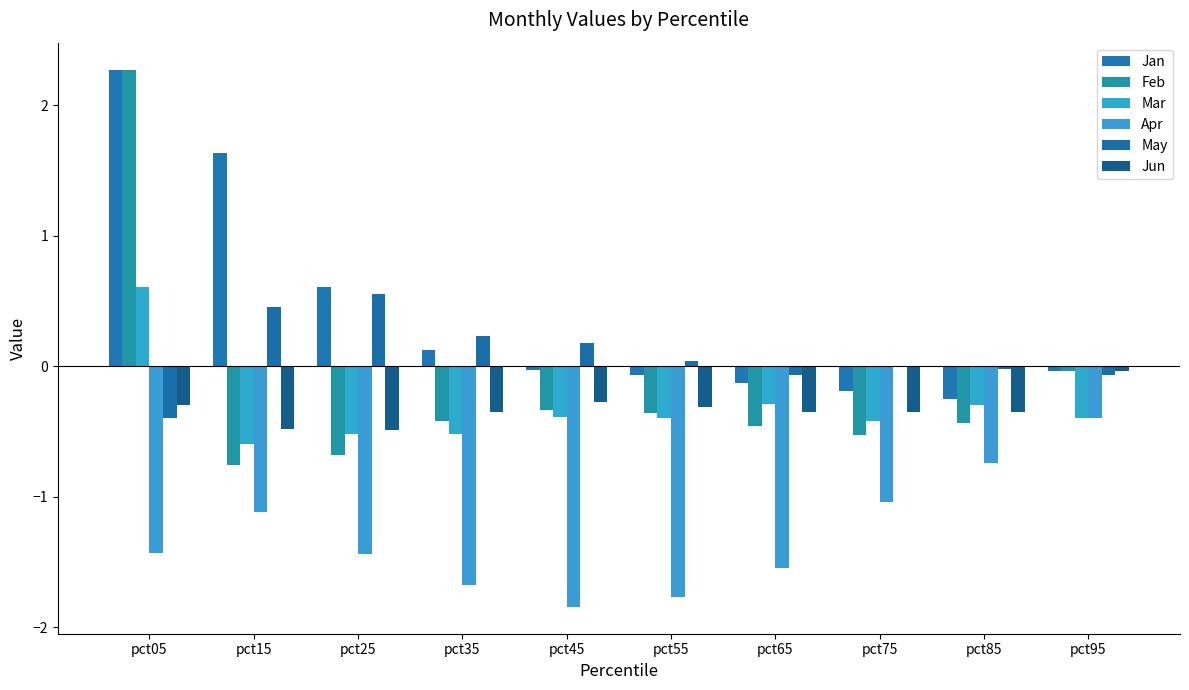

What is the maximum value for Apr?

-0.4